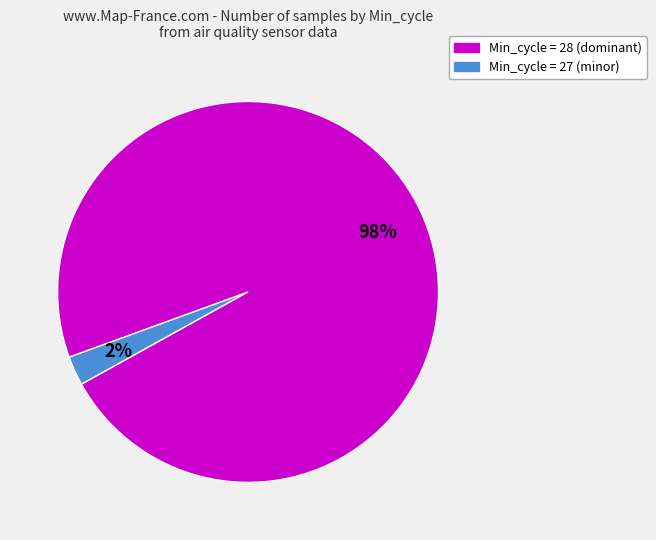

Does any single category account for the majority?

Yes